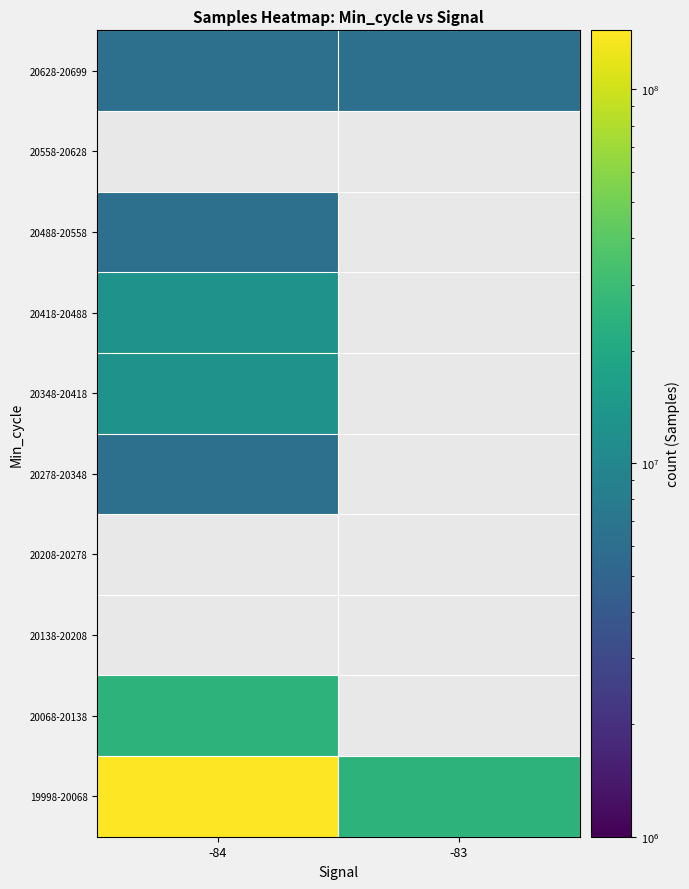

At which label is 19998-20068 closest to 84412514?

-83